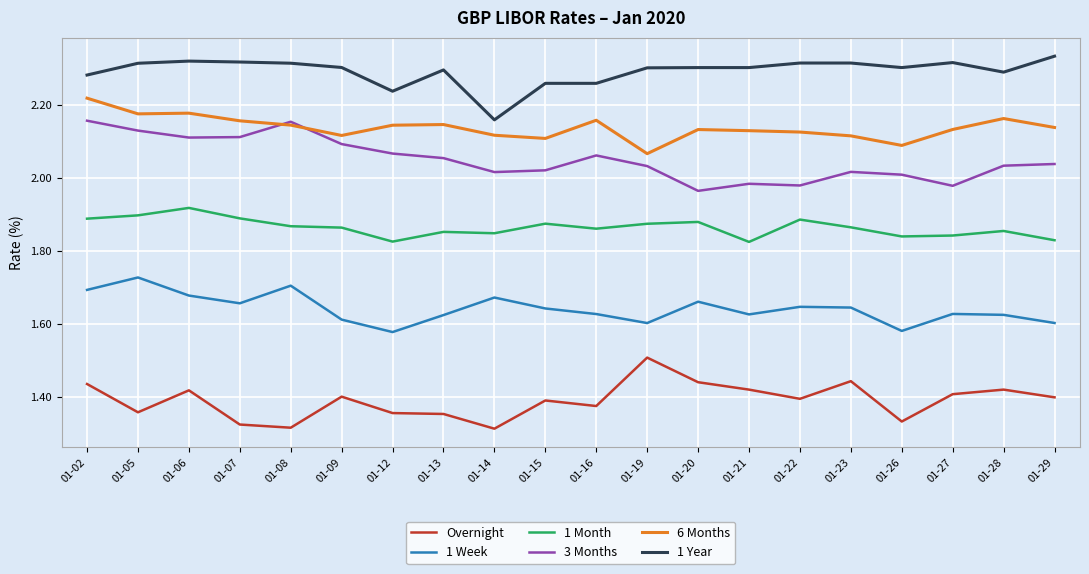

Is it true that 3 Months equals 2.0 at 01-23?

True